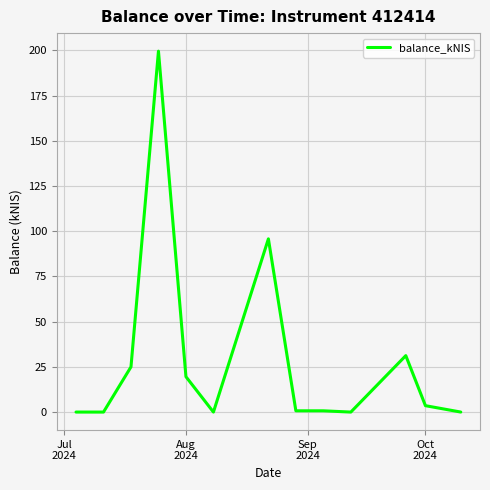

How many distinct data groups are displayed?

1